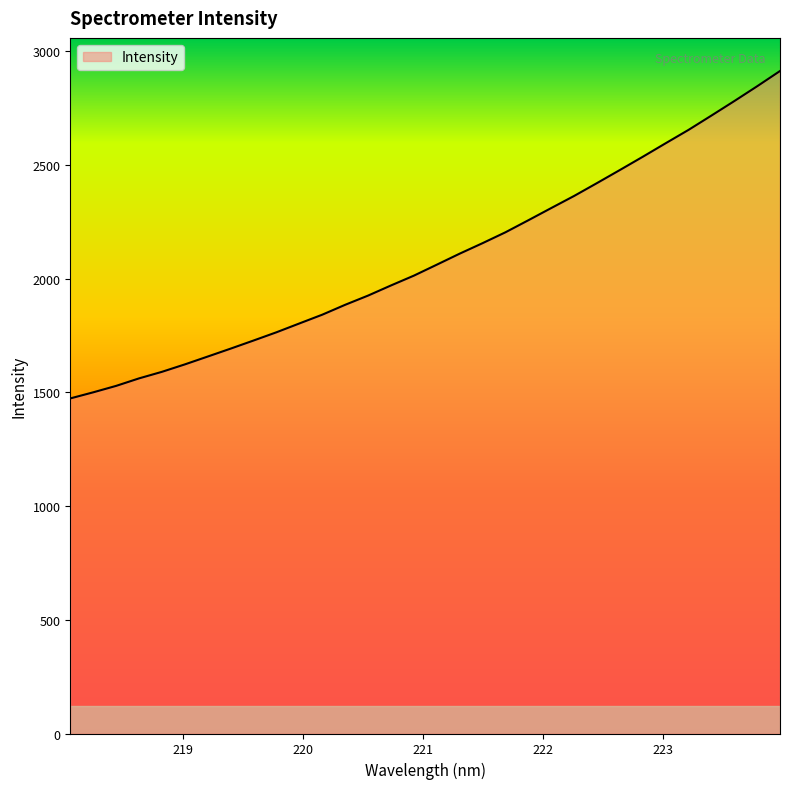

What is the difference between the maximum and minimum values?

1439.4